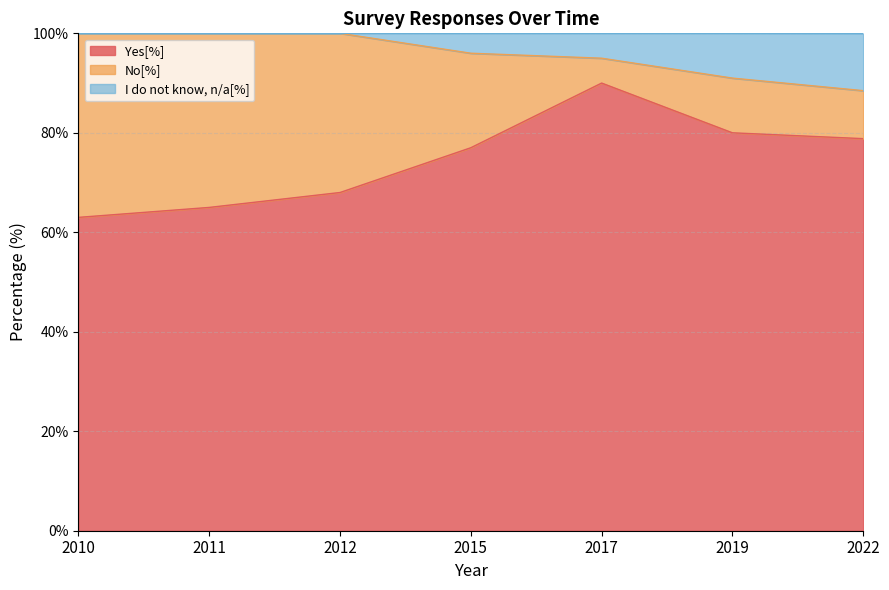

Does the chart display data point markers on the line(s)?

No